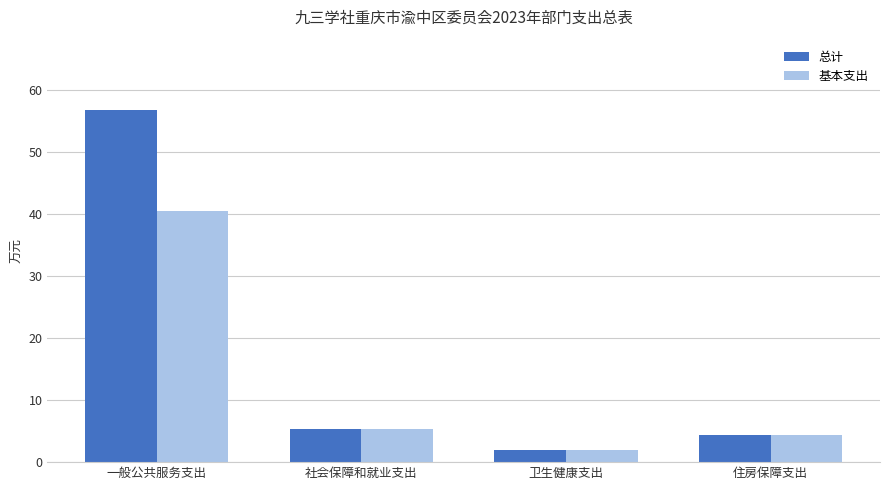

At which category is the sum across all series the highest?

一般公共服务支出